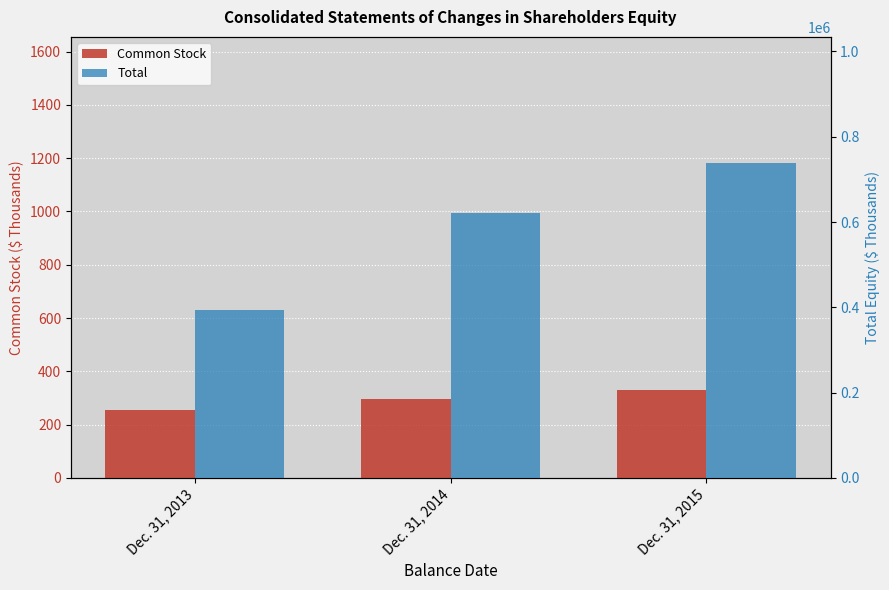

Which series has the widest spread of values?

Total